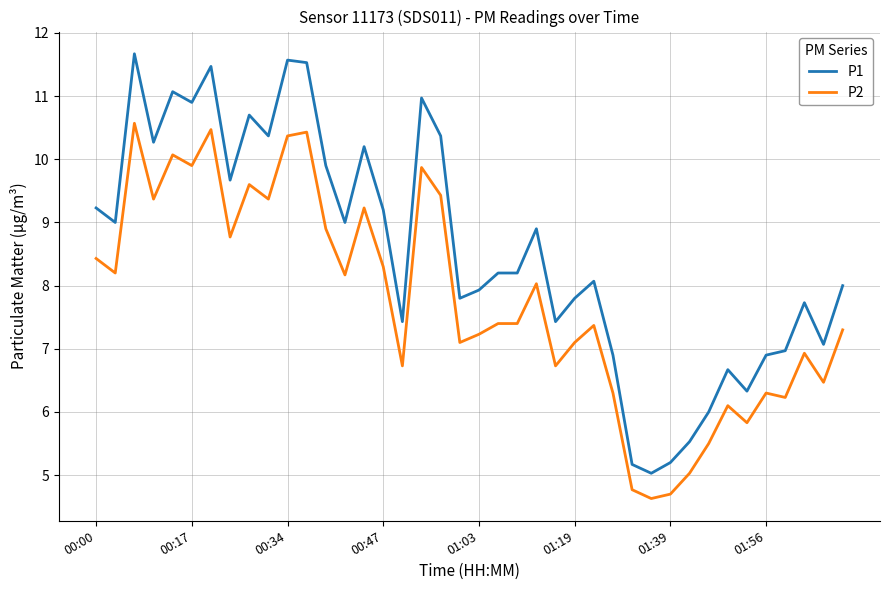

Rank the series by their maximum value, from highest to lowest.

P1, P2